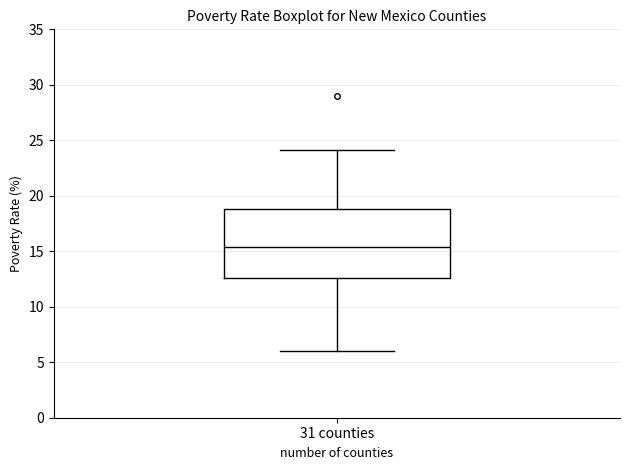

Transcribe this box plot: give where the median line is, the range the box spans, and where the two whiskers end, as read against the y-axis. The values are not printed on the chart, so give them approximately, as read against the axis.

median 15.5, box 12.5 to 19.0, whiskers 6.0 to 24.0